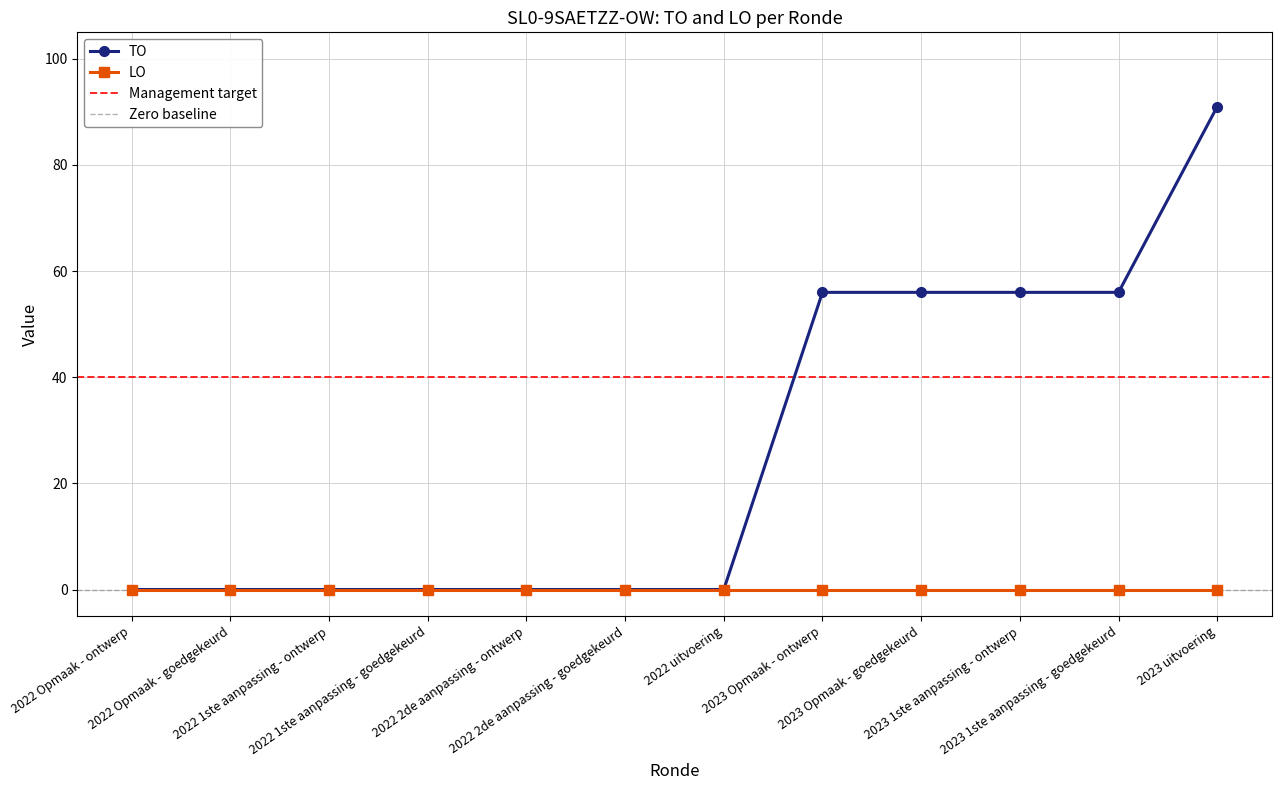

Reading right to left, extract all data points from this chart.

2023 uitvoering=91	2023 1ste aanpassing - goedgekeurd=56	2023 1ste aanpassing - ontwerp=56	2023 Opmaak - goedgekeurd=56	2023 Opmaak - ontwerp=56	2022 uitvoering=0	2022 2de aanpassing - goedgekeurd=0	2022 2de aanpassing - ontwerp=0	2022 1ste aanpassing - goedgekeurd=0	2022 1ste aanpassing - ontwerp=0	2022 Opmaak - goedgekeurd=0	2022 Opmaak - ontwerp=0